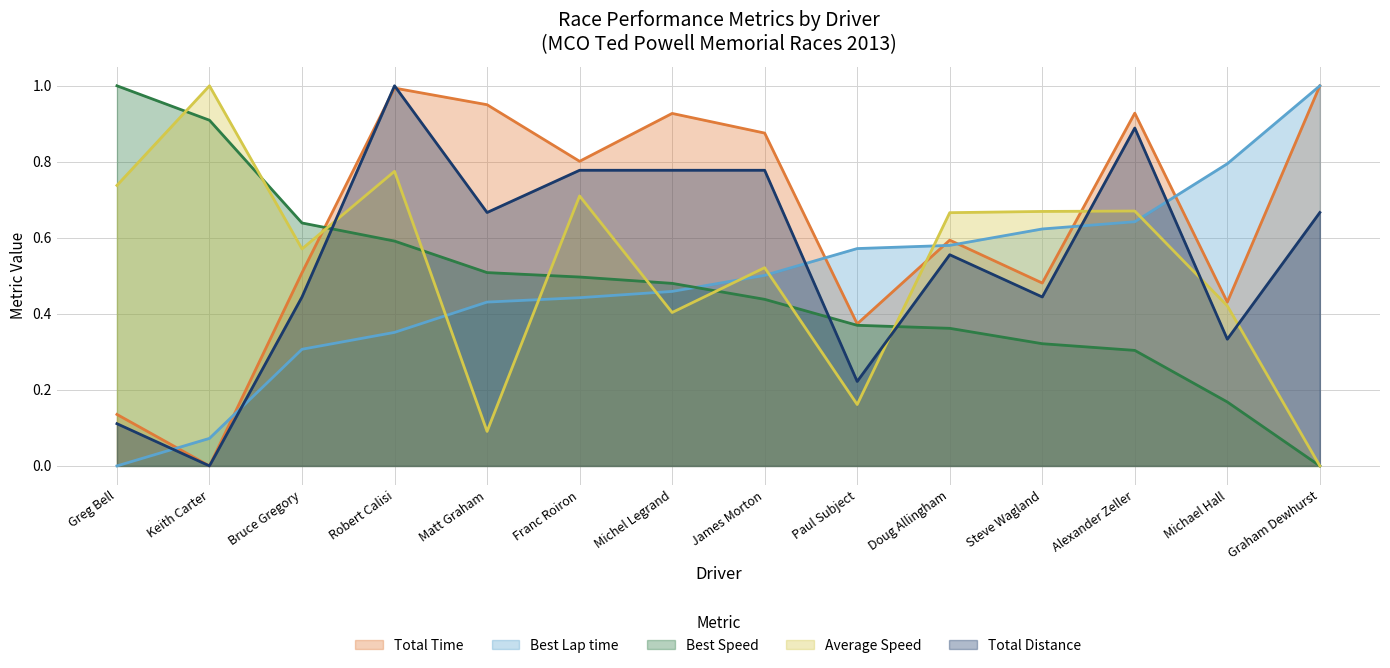

What is the greatest value displayed?

1.0